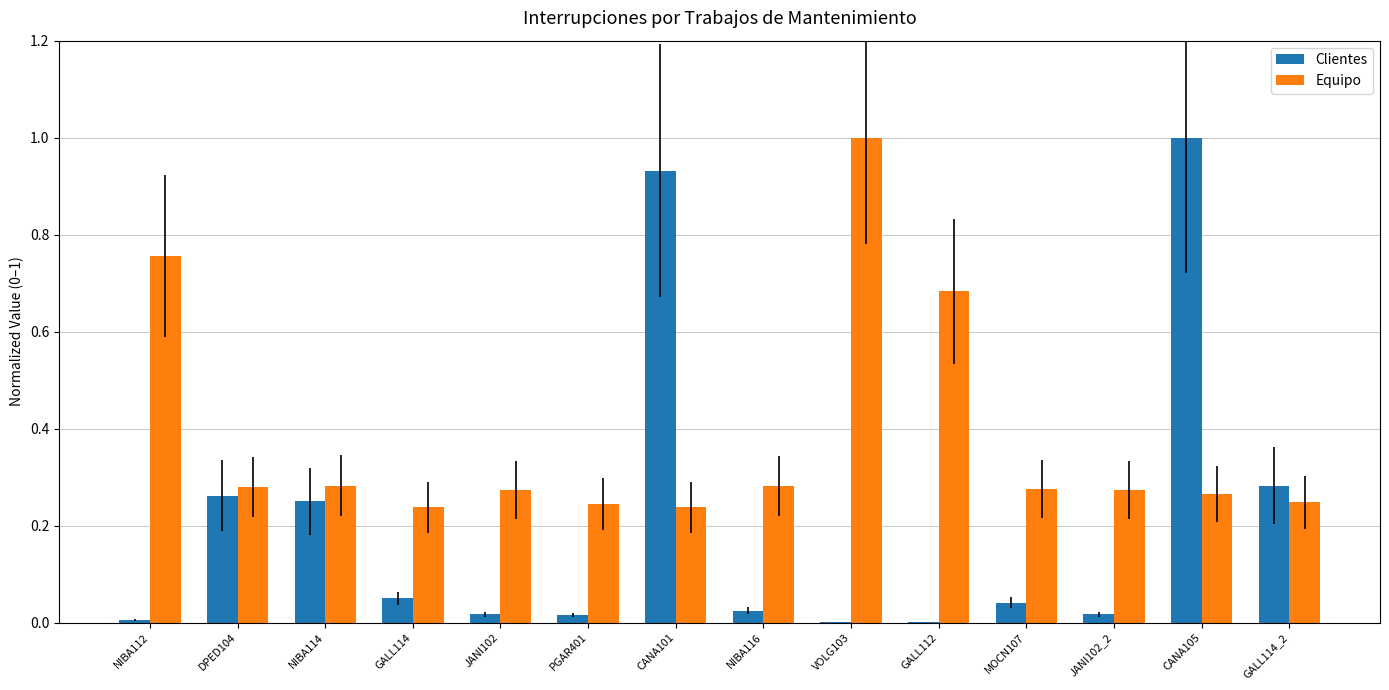

Between JANI102 and CANA101, which series saw the biggest shift?

Clientes